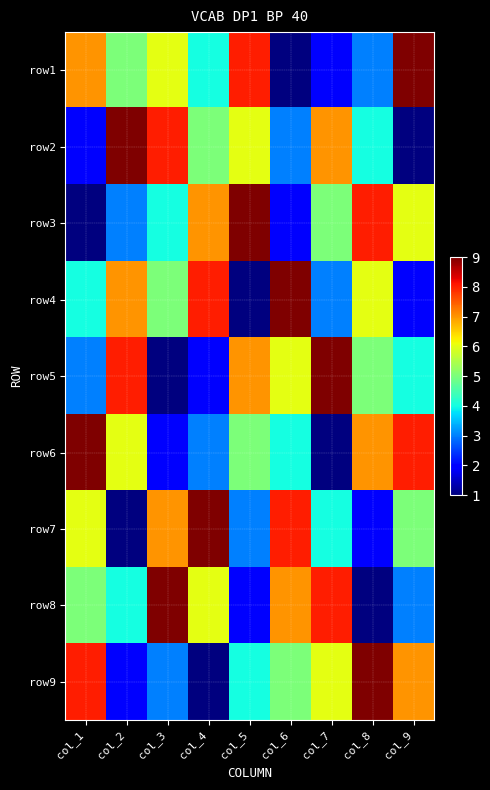

What is the total value across all series at col_8?

45